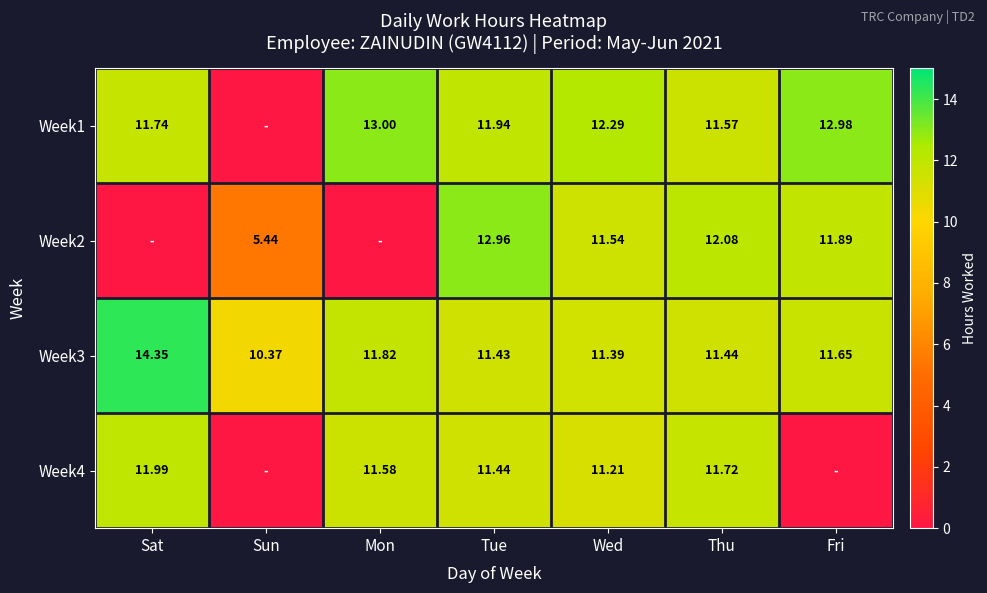

At which label does Week3 reach its minimum?

Sun